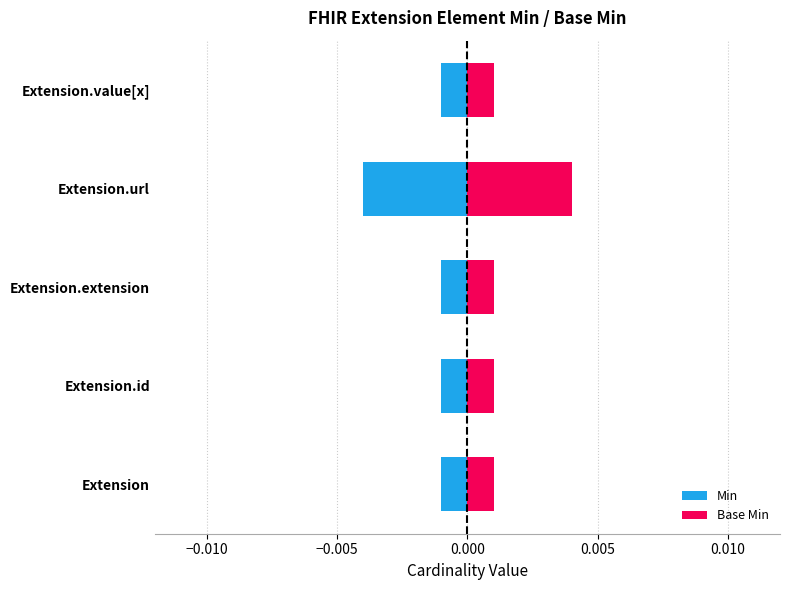

Between Extension.value[x] and Extension.id, which is larger?

Extension.value[x]